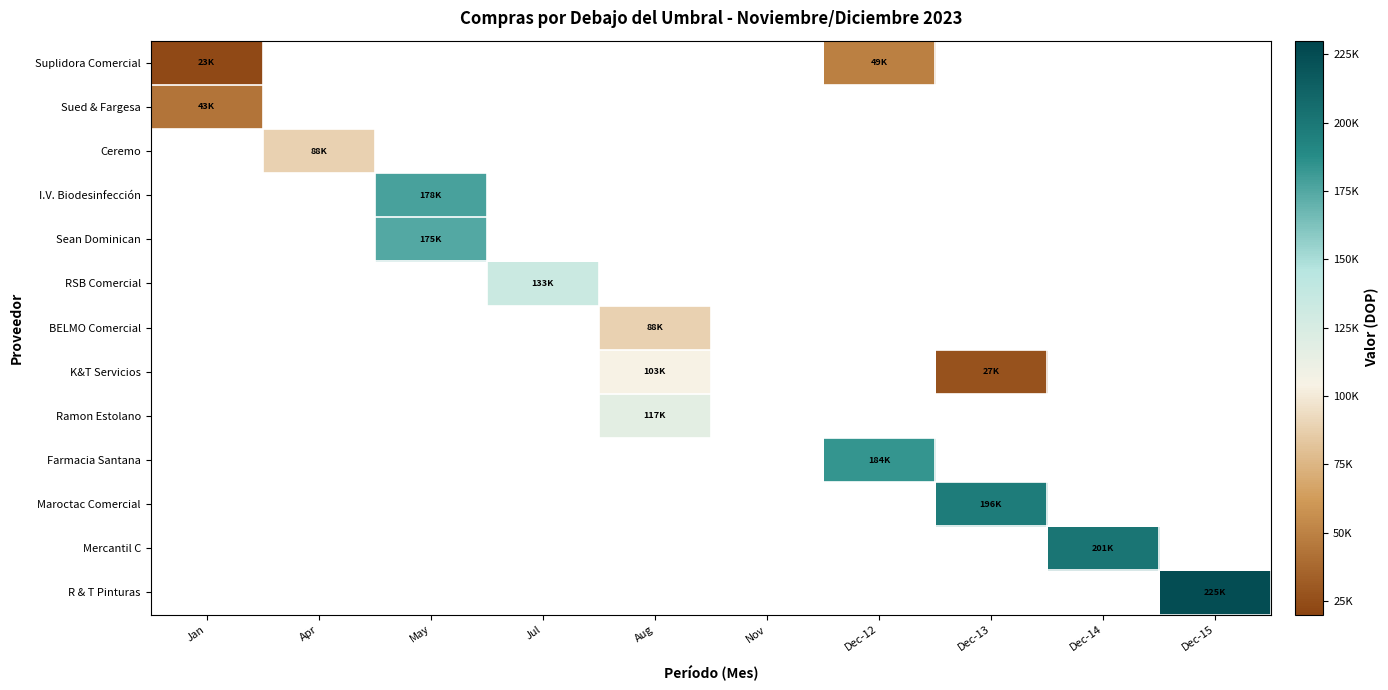

At how many categories does at least one series exceed 137163?

5